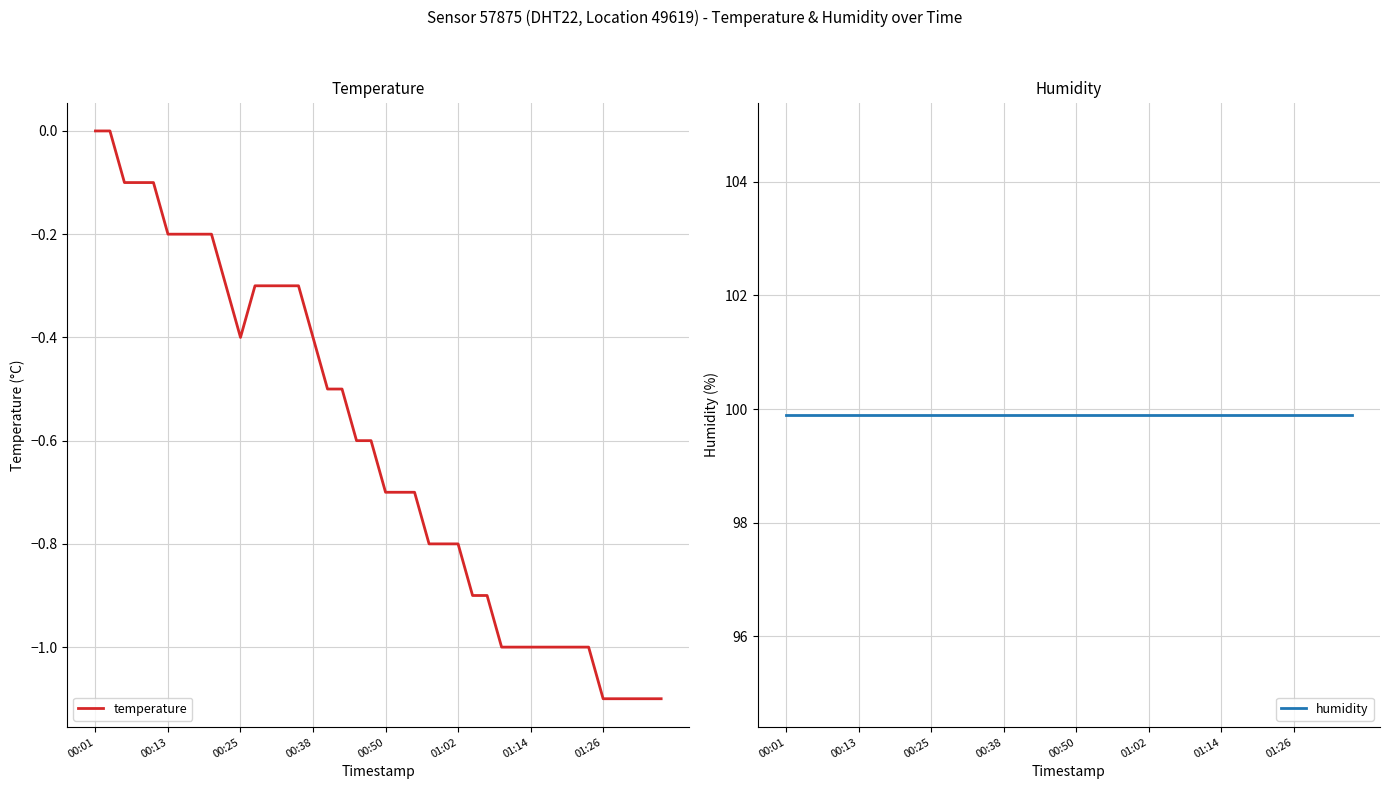

Reading left to right, list all the values displayed in this chart.

temperature: 0.0	0.0	-0.1	-0.1	-0.1	-0.2	-0.2	-0.2	-0.2	-0.3	-0.4	-0.3	-0.3	-0.3	-0.3	-0.4	-0.5	-0.5	-0.6	-0.6	-0.7	-0.7	-0.7	-0.8	-0.8	-0.8	-0.9	-0.9	-1.0	-1.0	-1.0	-1.0	-1.0	-1.0	-1.0	-1.1	-1.1	-1.1	-1.1	-1.1
humidity: 99.9	99.9	99.9	99.9	99.9	99.9	99.9	99.9	99.9	99.9	99.9	99.9	99.9	99.9	99.9	99.9	99.9	99.9	99.9	99.9	99.9	99.9	99.9	99.9	99.9	99.9	99.9	99.9	99.9	99.9	99.9	99.9	99.9	99.9	99.9	99.9	99.9	99.9	99.9	99.9